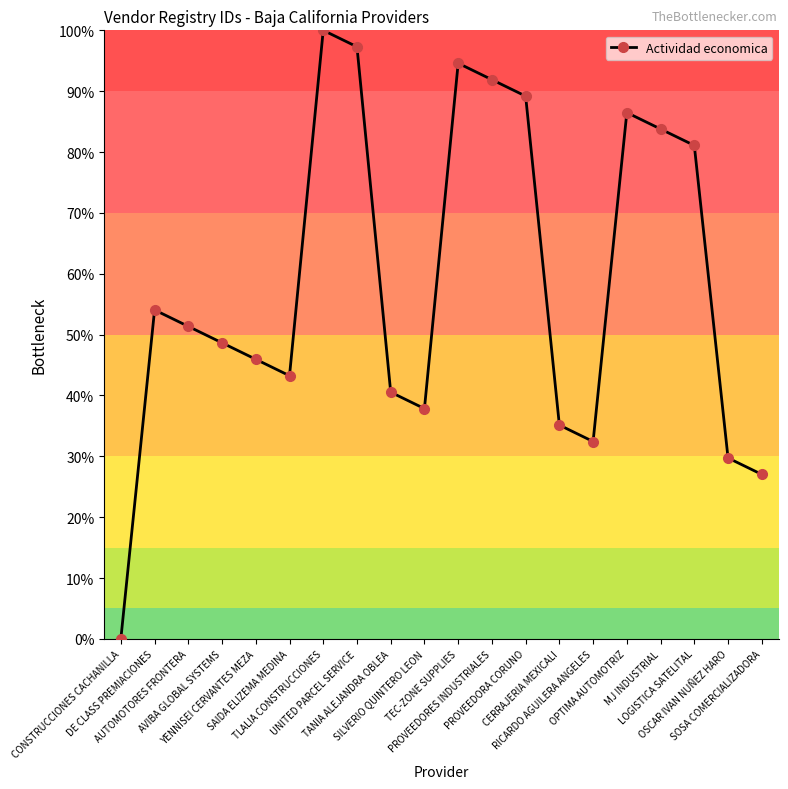

What value does the data have at DE CLASS PREMIACIONES?

54.1